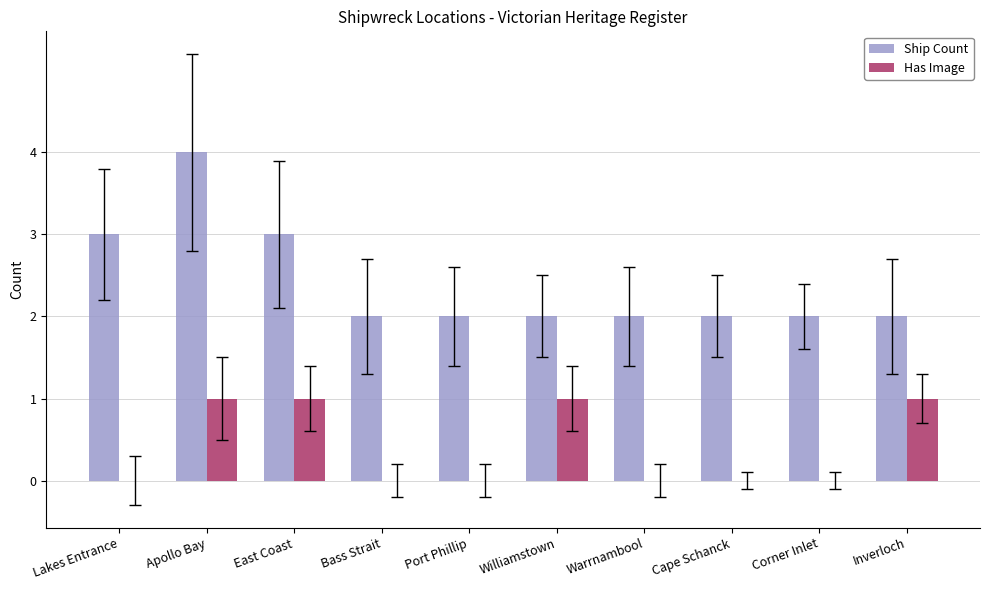

Which series has the largest total across all categories?

Ship Count